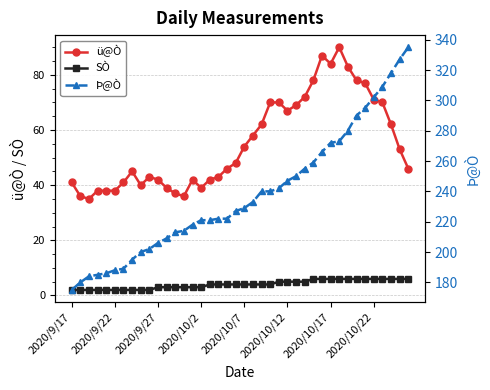

The ü@Ò series shows 39 at 2020/10/2. True or false?

True